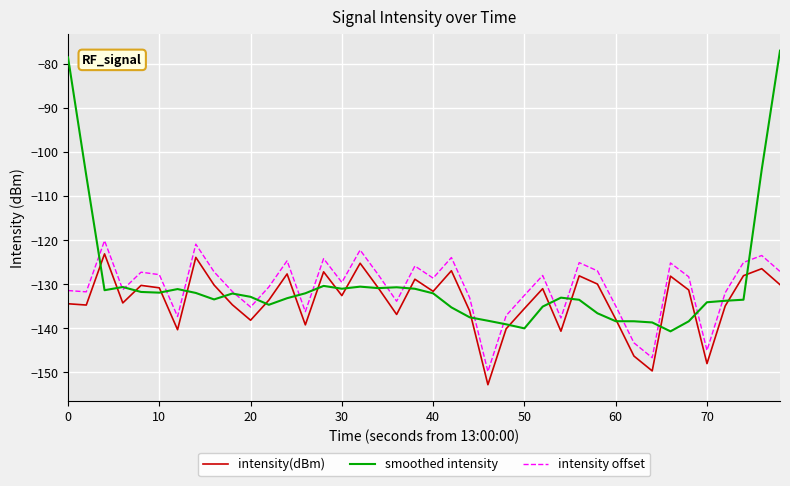

Which series has the largest range (max minus min)?

smoothed intensity